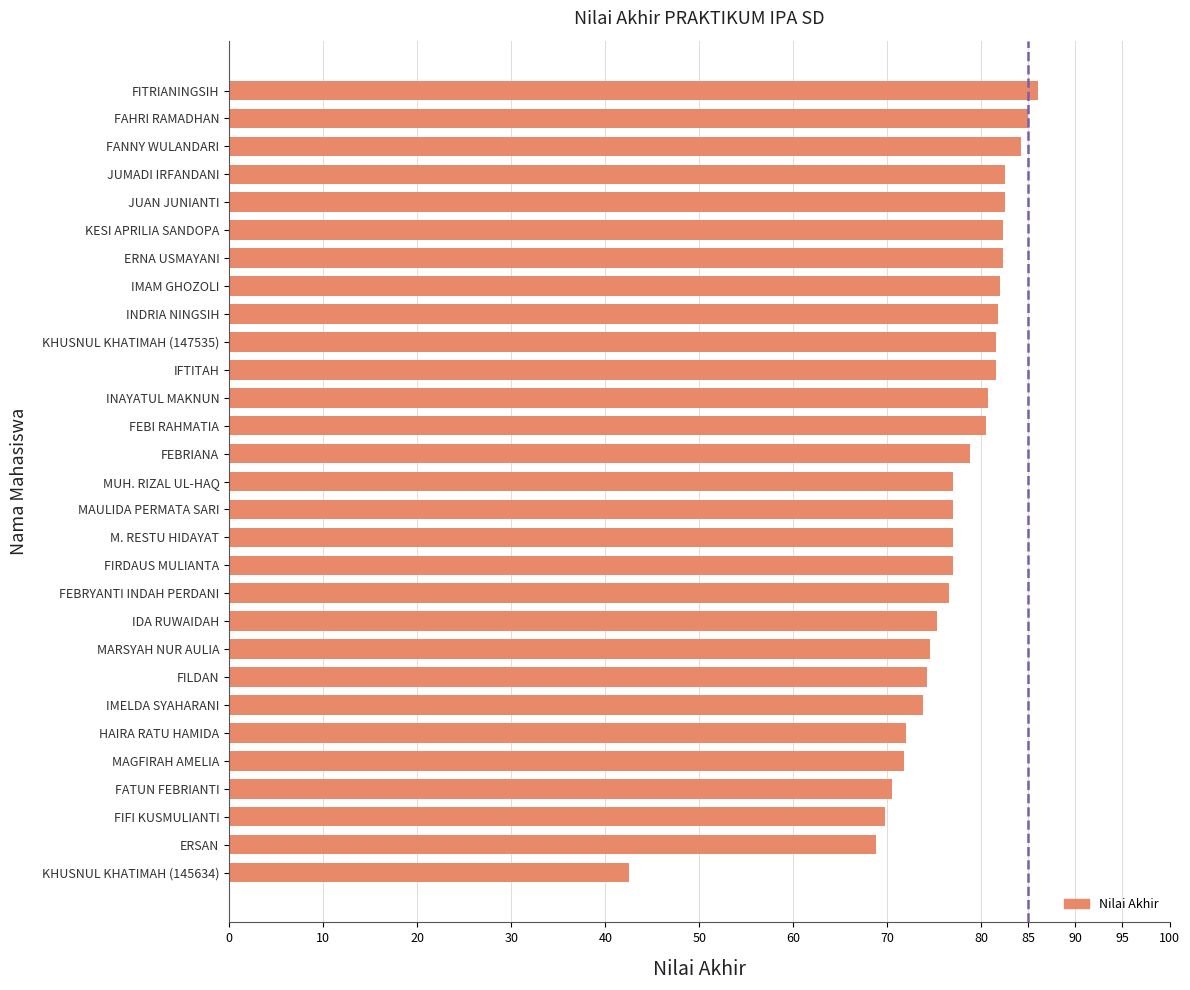

How many categories are shown in the chart?

29